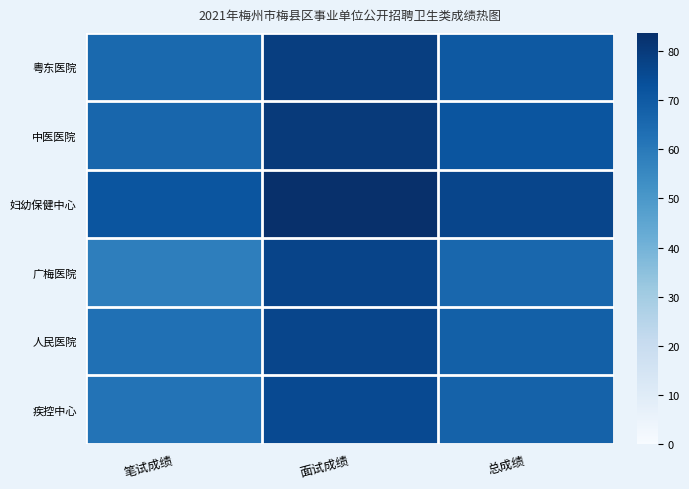

Which has a higher value, 总成绩 or 笔试成绩?

总成绩